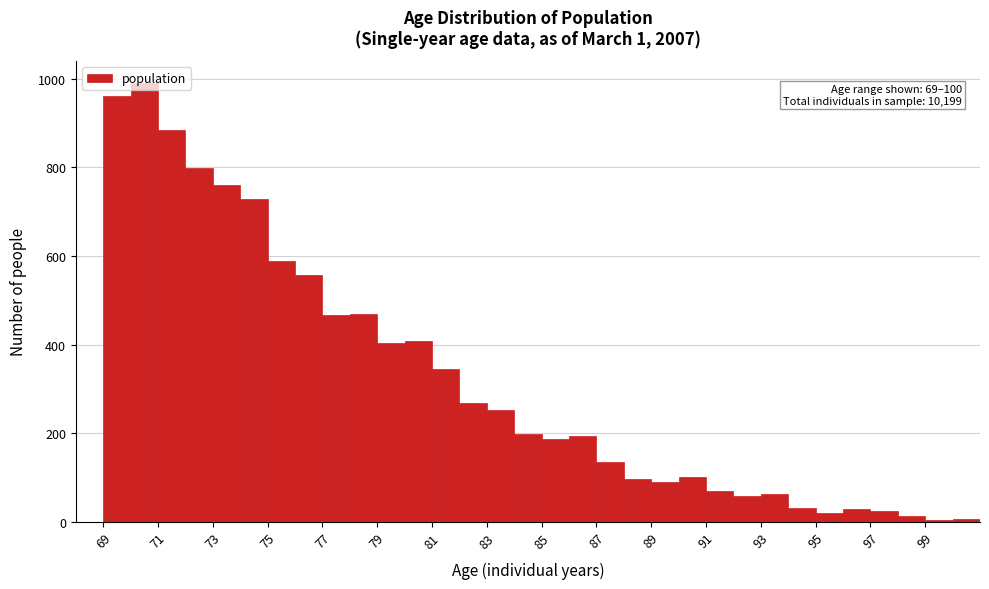

Which range on the x-axis has the tallest bar?

70 to 71